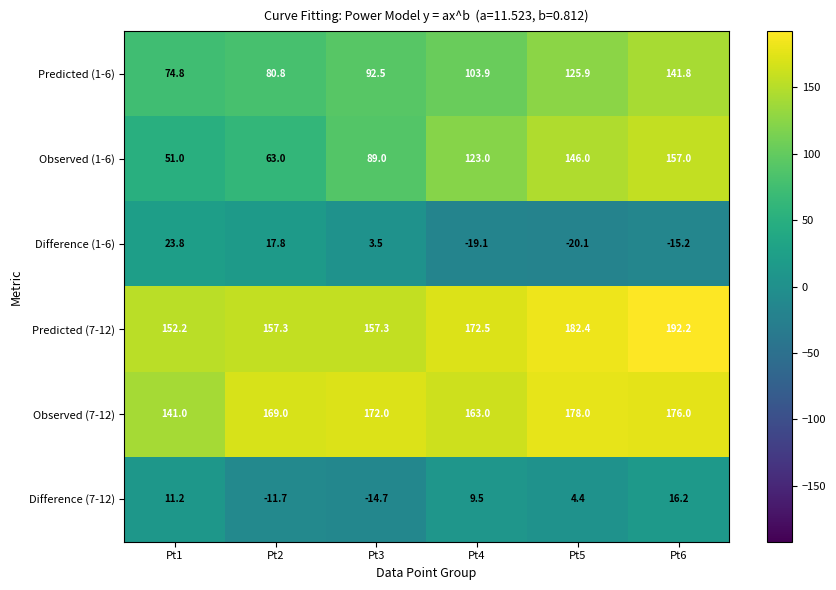

Is it true that Difference (1-6) equals 17.8 at Pt2?

True